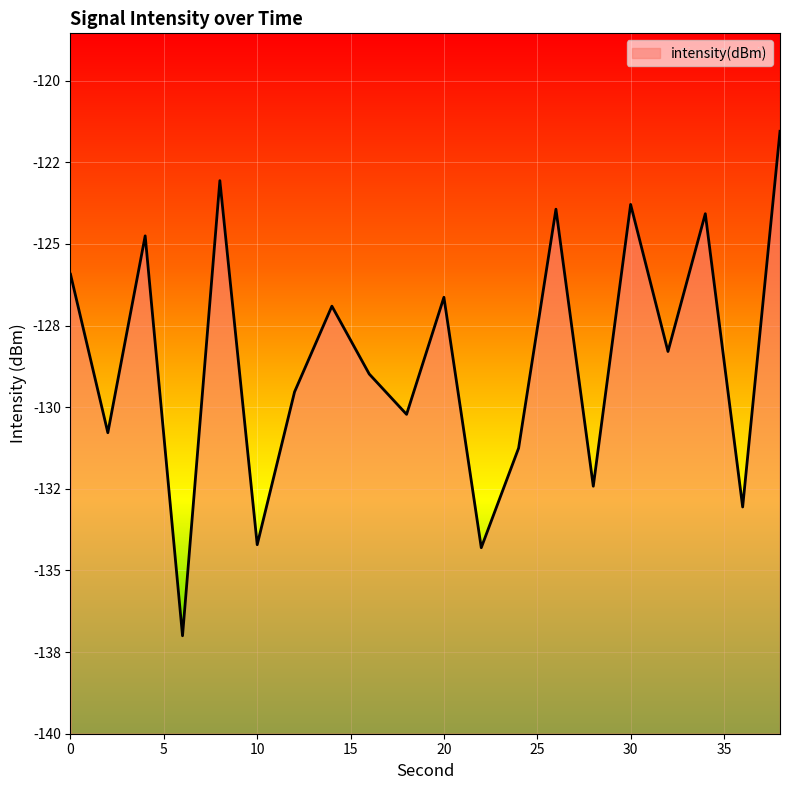

Rank the categories by value from highest to lowest.

38, 8, 30, 26, 34, 4, 0, 20, 14, 32, 16, 12, 18, 2, 24, 28, 36, 10, 22, 6